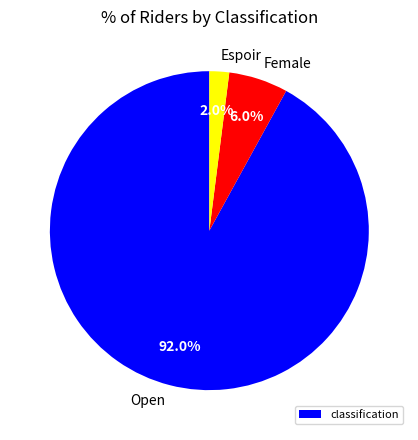

The Female slice represents 1% of the pie. True or false?

False